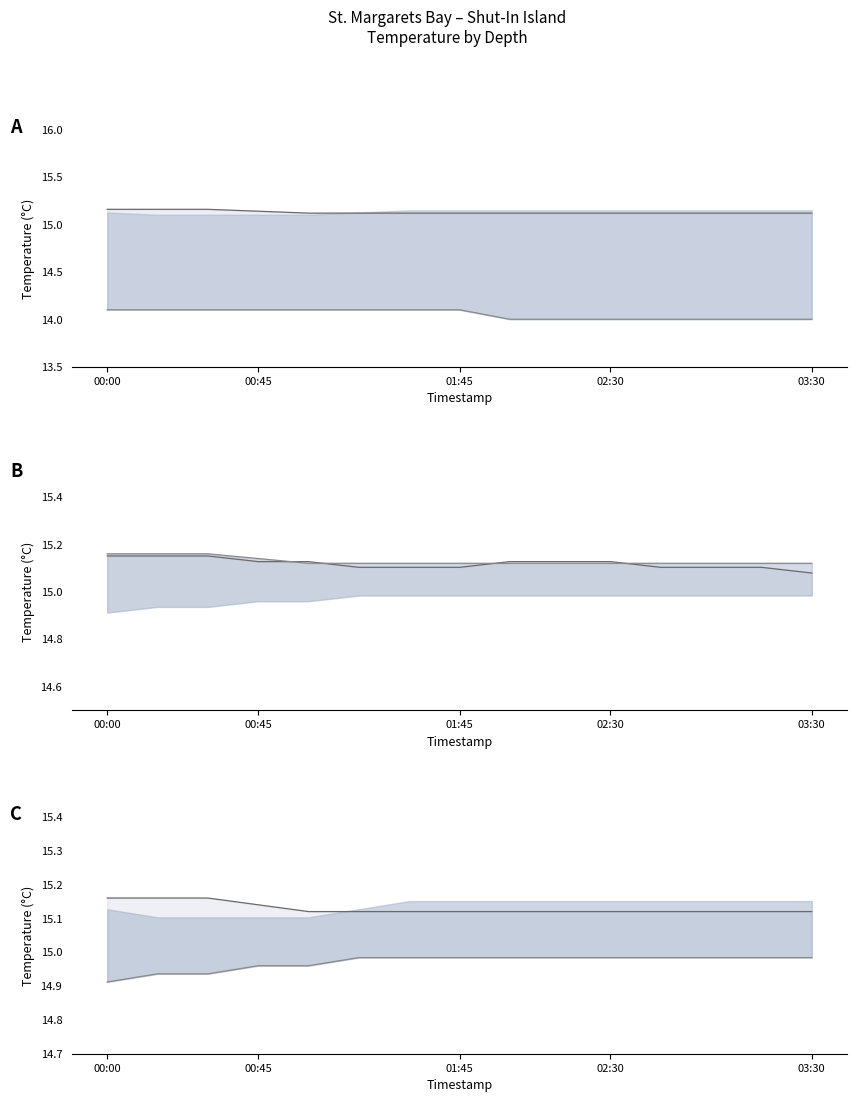

Reading left to right, what are all the values shown in this chart?

depth_5m: 15.2	15.2	15.2	15.1	15.1	15.1	15.1	15.1	15.1	15.1	15.1	15.1	15.1	15.1	15.1
depth_20m: 14.1	14.1	14.1	14.1	14.1	14.1	14.1	14.1	14.0	14.0	14.0	14.0	14.0	14.0	14.0
depth_2m: 15.2	15.2	15.2	15.1	15.1	15.1	15.1	15.1	15.1	15.1	15.1	15.1	15.1	15.1	15.1
depth_15m: 14.9	14.9	14.9	15.0	15.0	15.0	15.0	15.0	15.0	15.0	15.0	15.0	15.0	15.0	15.0